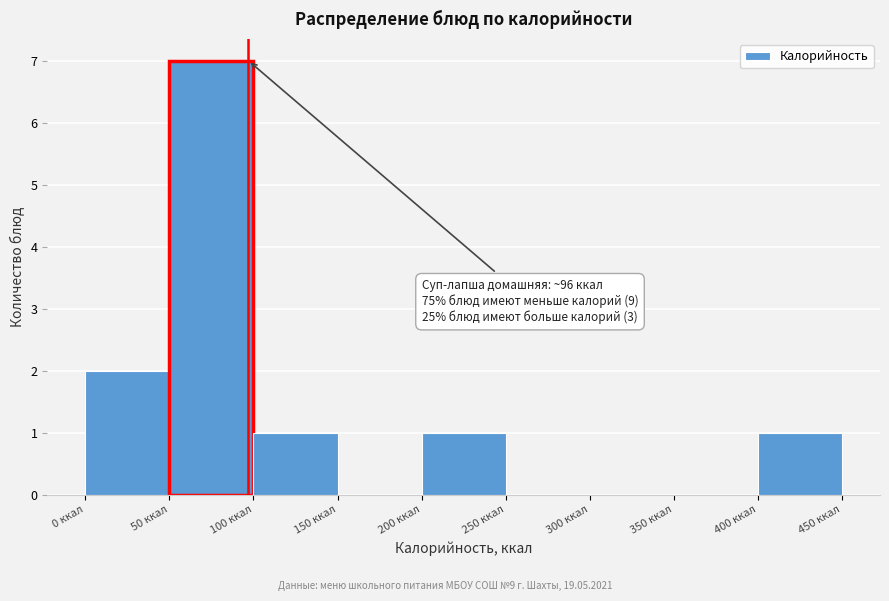

Over which range of the x-axis is the bar tallest?

50 to 100